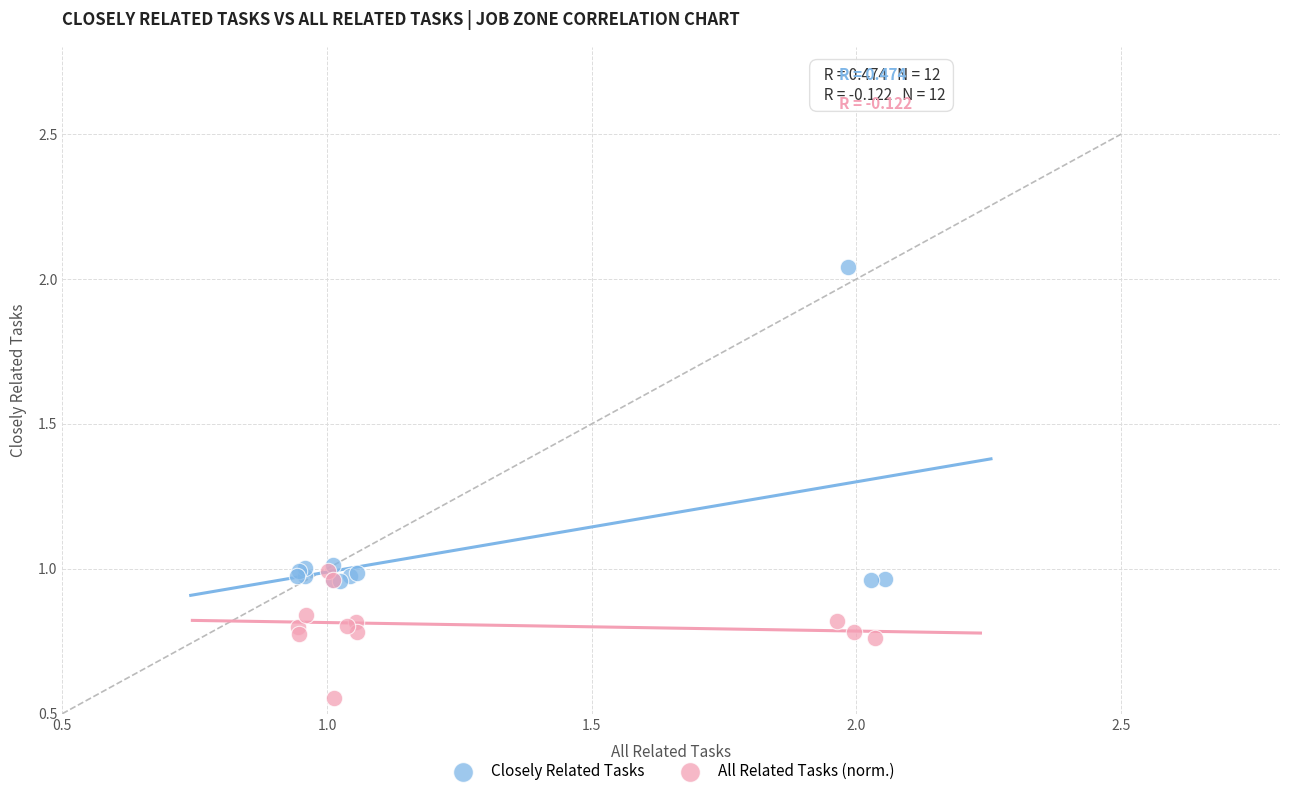

Which series contains the lowest Y value?

All Related Tasks (norm.)